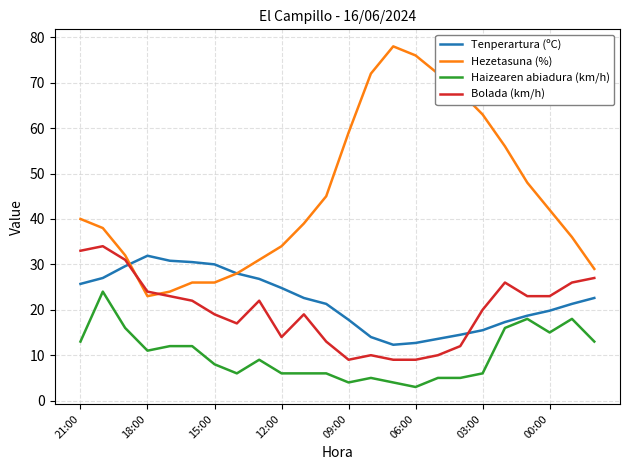

What is the maximum value shown in the chart?

78.0